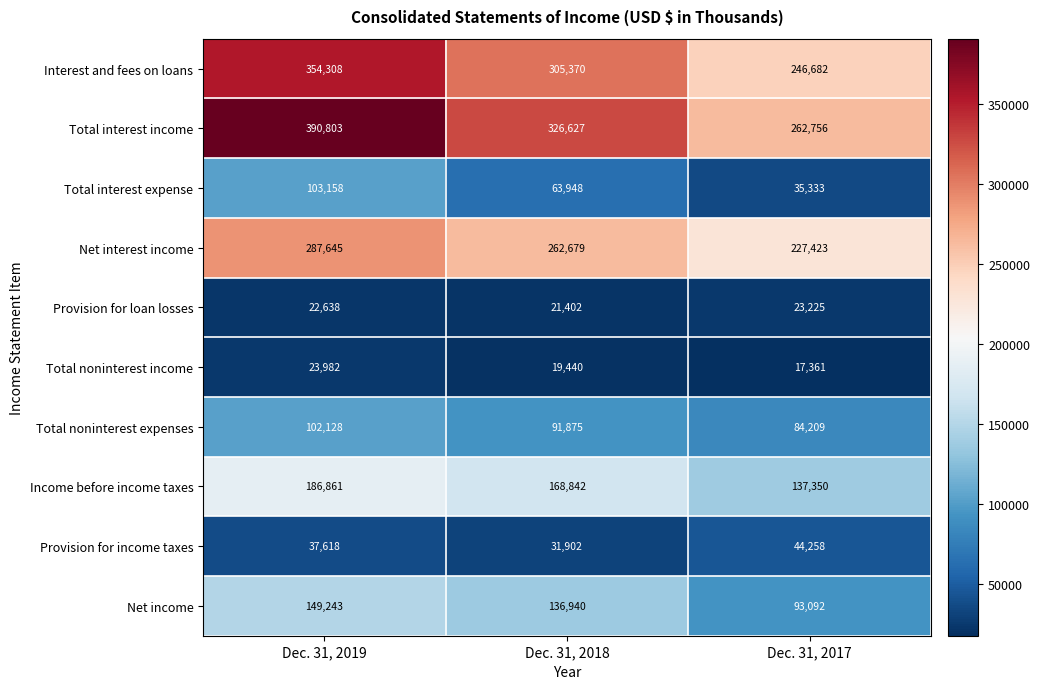

How many Provision for income taxes values are between 31902 and 44258?

3